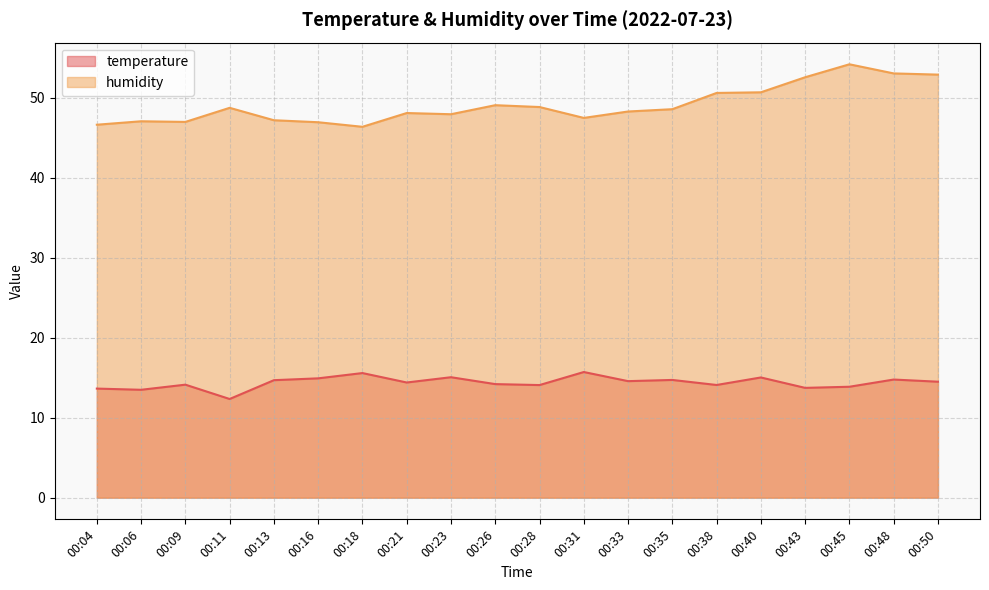

Reading right to left, extract all data points from this chart.

temperature: 00:50=14.5	00:48=14.8	00:45=13.9	00:43=13.7	00:40=15.0	00:38=14.1	00:35=14.7	00:33=14.6	00:31=15.7	00:28=14.1	00:26=14.2	00:23=15.1	00:21=14.4	00:18=15.6	00:16=14.9	00:13=14.7	00:11=12.3	00:09=14.1	00:06=13.5	00:04=13.6
humidity: 00:50=52.9	00:48=53.0	00:45=54.1	00:43=52.5	00:40=50.6	00:38=50.6	00:35=48.5	00:33=48.2	00:31=47.5	00:28=48.8	00:26=49.0	00:23=47.9	00:21=48.1	00:18=46.3	00:16=46.9	00:13=47.2	00:11=48.7	00:09=47.0	00:06=47.0	00:04=46.6